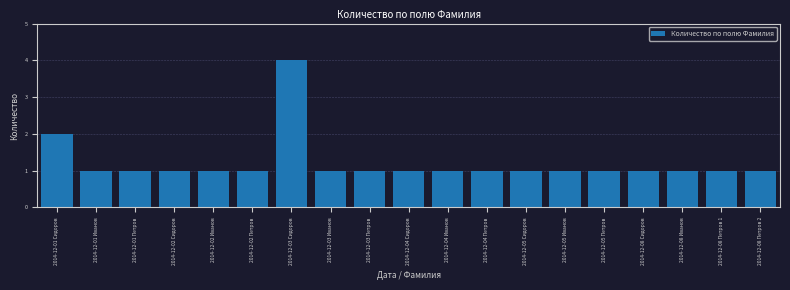

Reading left to right, what are all the values shown in this chart?

2	1	1	1	1	1	4	1	1	1	1	1	1	1	1	1	1	1	1